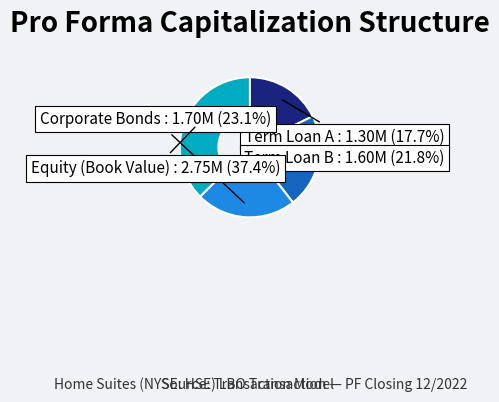

To the nearest percent, what percentage of the pie is Term Loan B?

22%